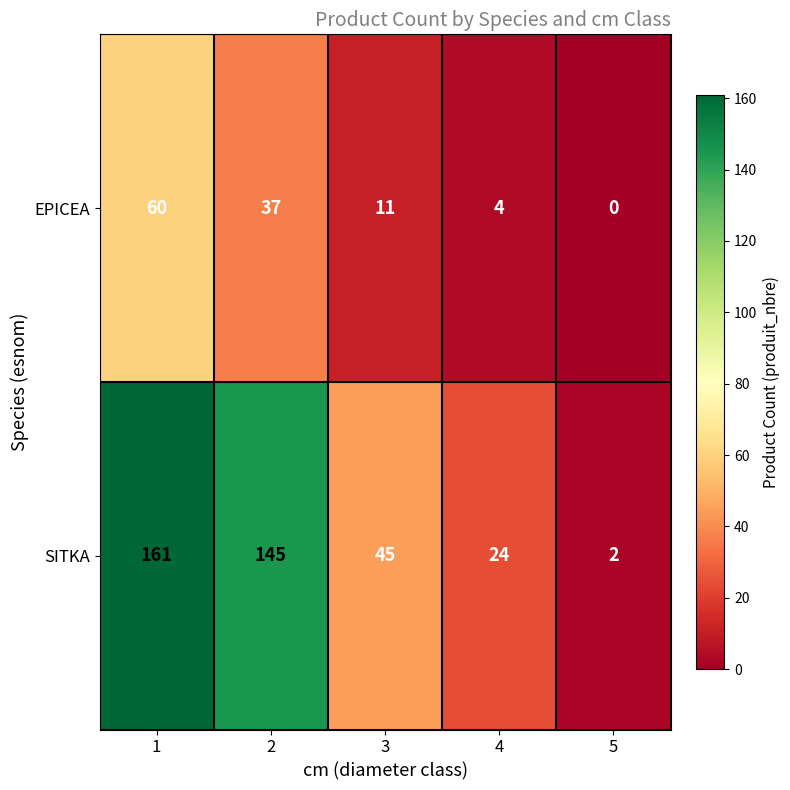

How many SITKA values are between 24 and 145?

3